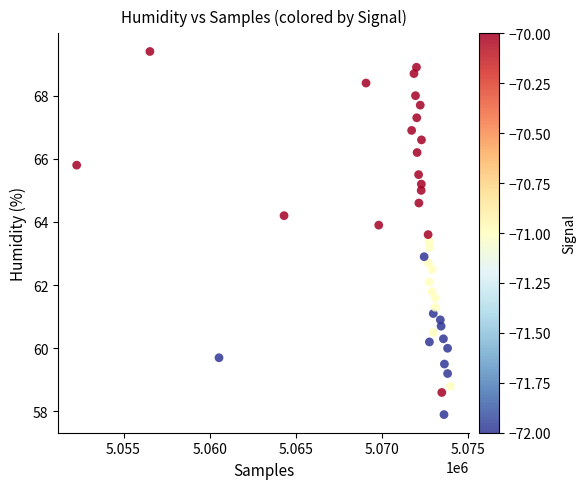

What is the range of X values (max minus min)?

21687.0